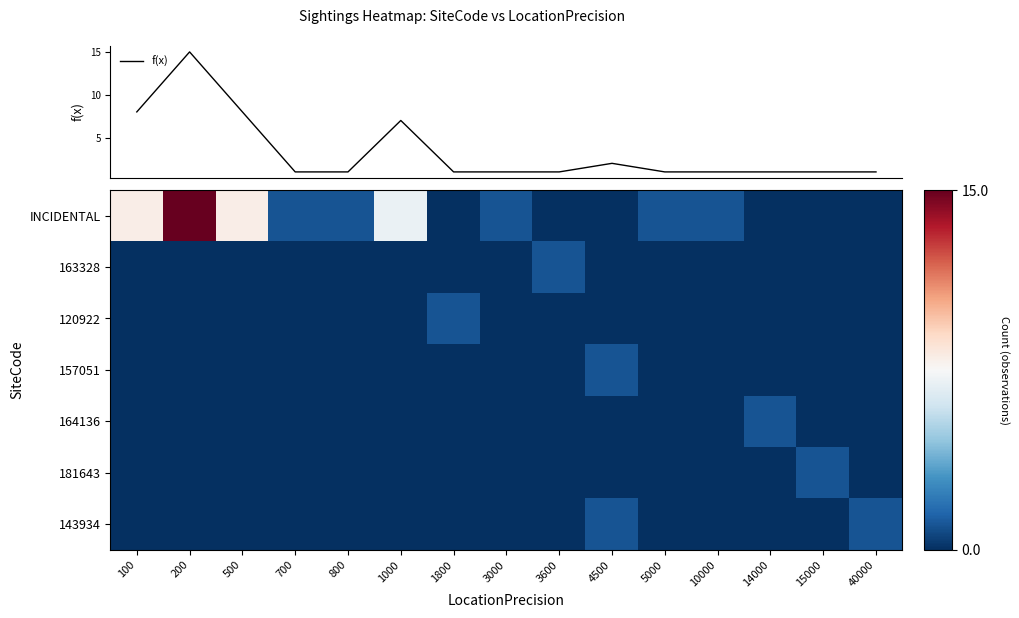

What is the difference between the maximum and minimum values?

14